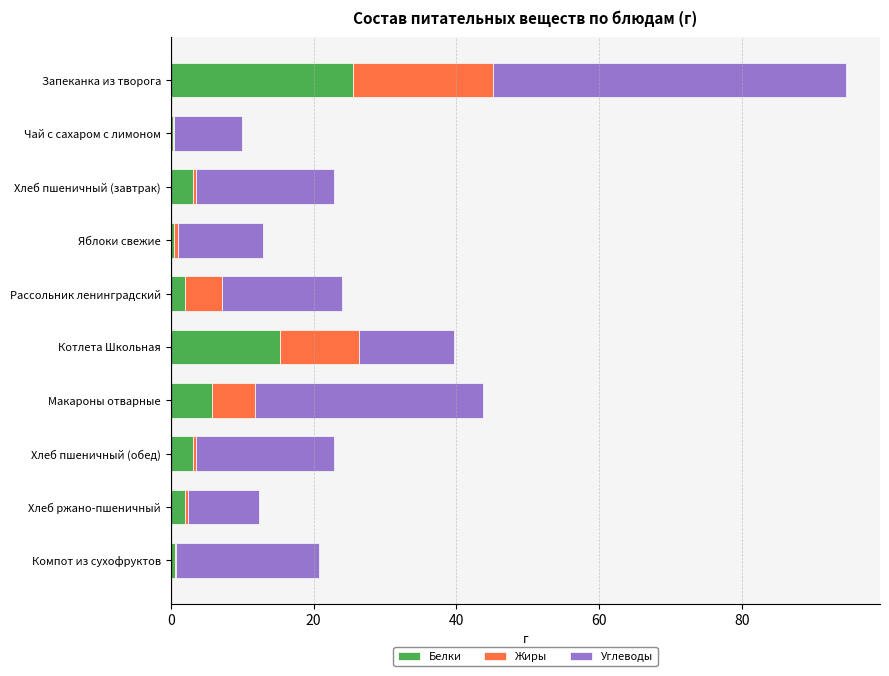

At which label does Белки reach its peak?

Запеканка из творога